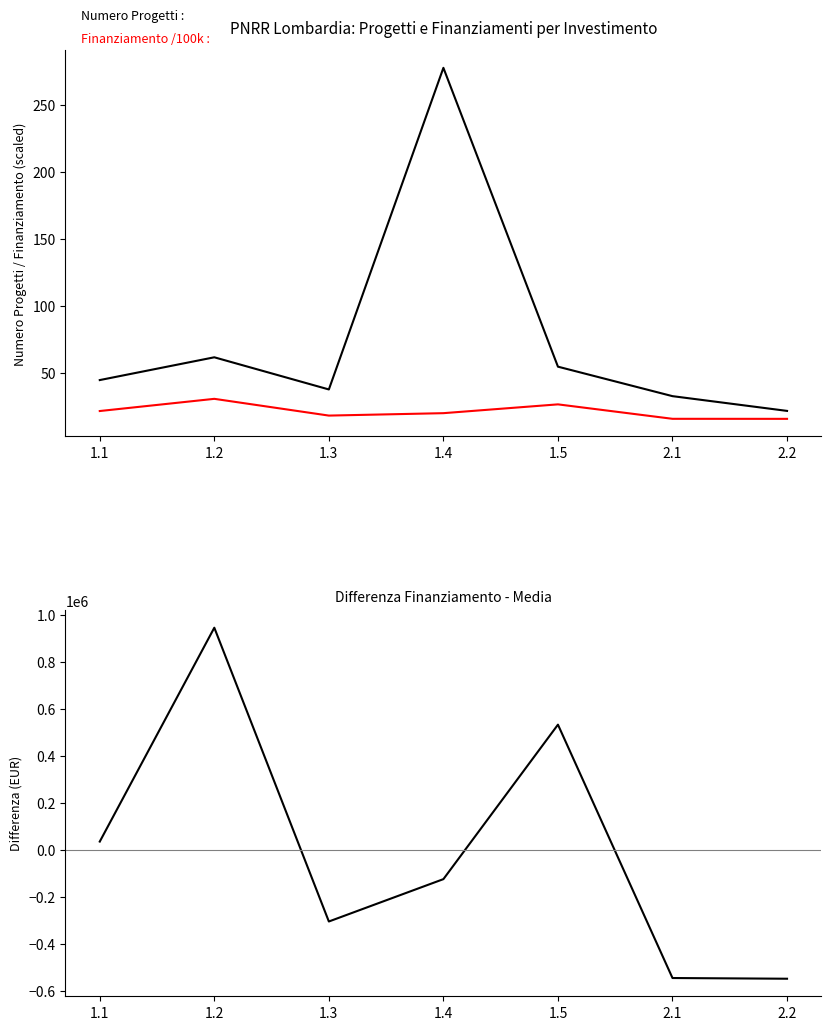

Does the chart display data point markers on the line(s)?

No